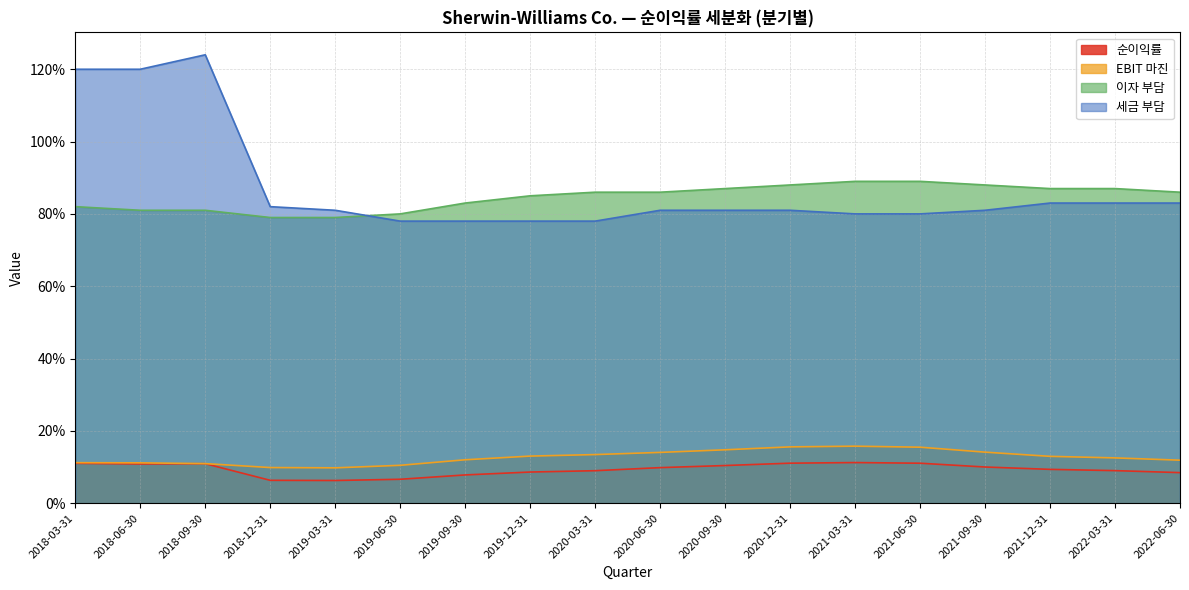

What position from the left is 2020-03-31?

9